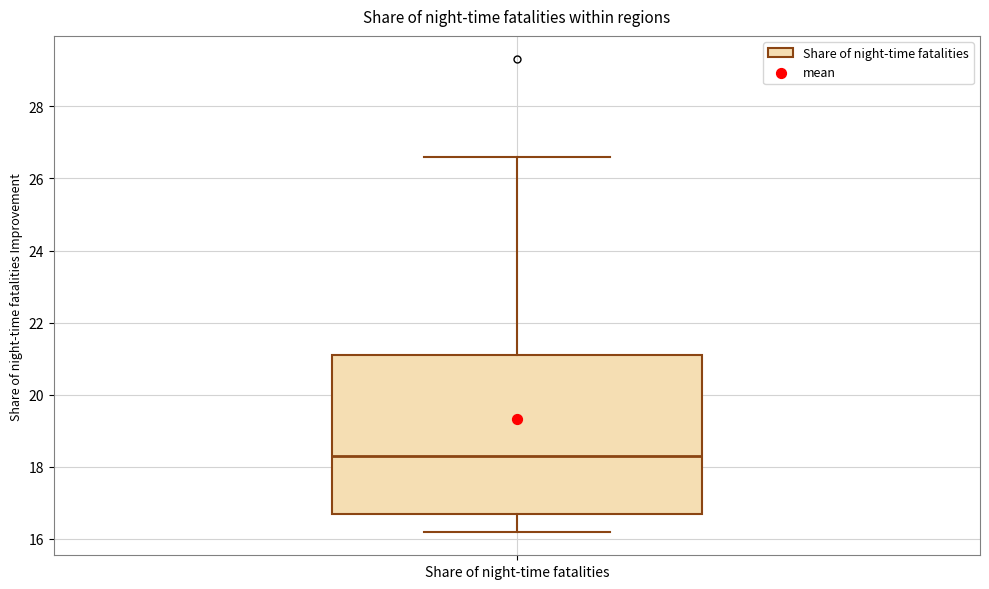

Transcribe this box plot: give where the median line is, the range the box spans, and where the two whiskers end, as read against the y-axis. The values are not printed on the chart, so give them approximately, as read against the axis.

median 18.4, box 16.8 to 21.2, whiskers 16.2 to 26.6